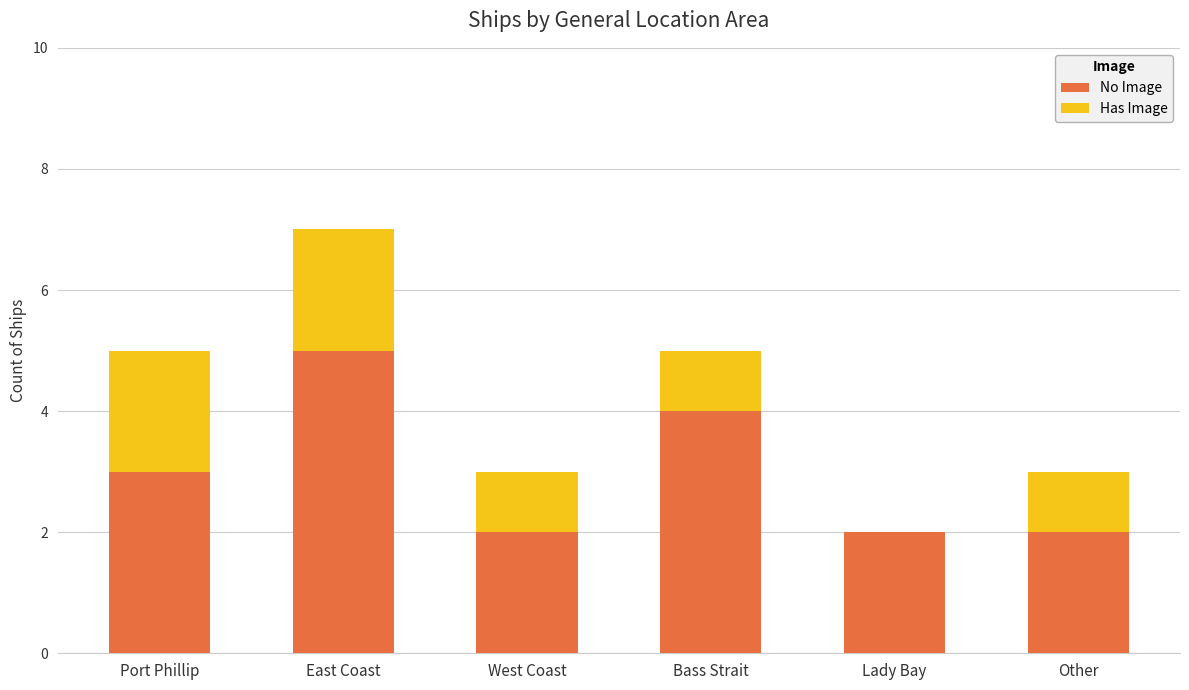

The No Image series shows 5 at East Coast. True or false?

True